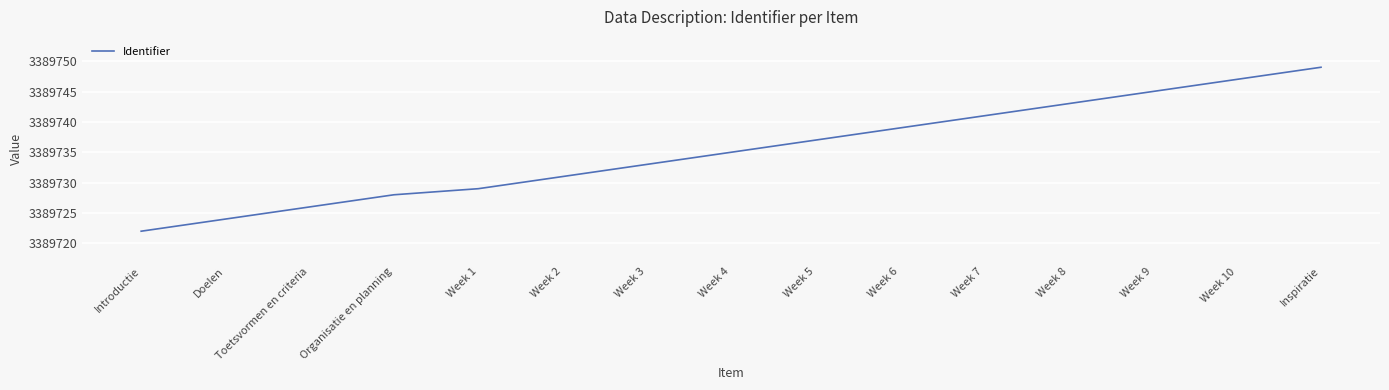

How many categories are shown in the chart?

15